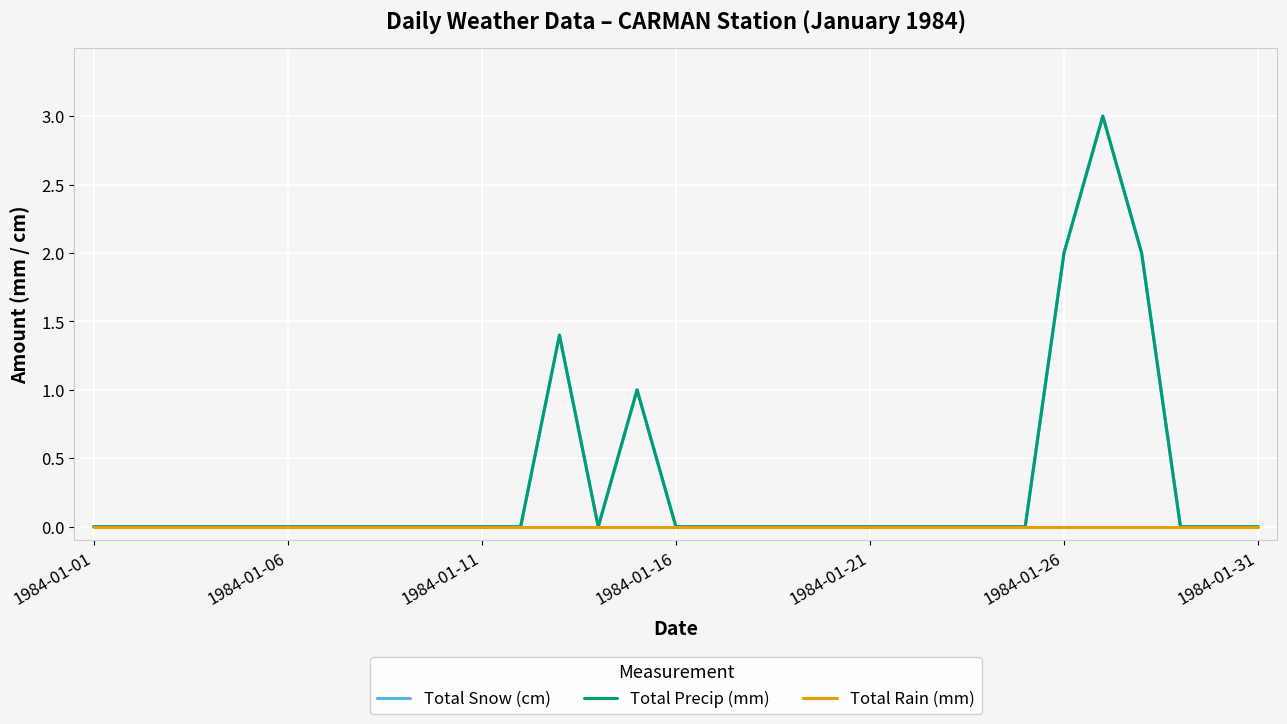

Does the chart display data point markers on the line(s)?

No